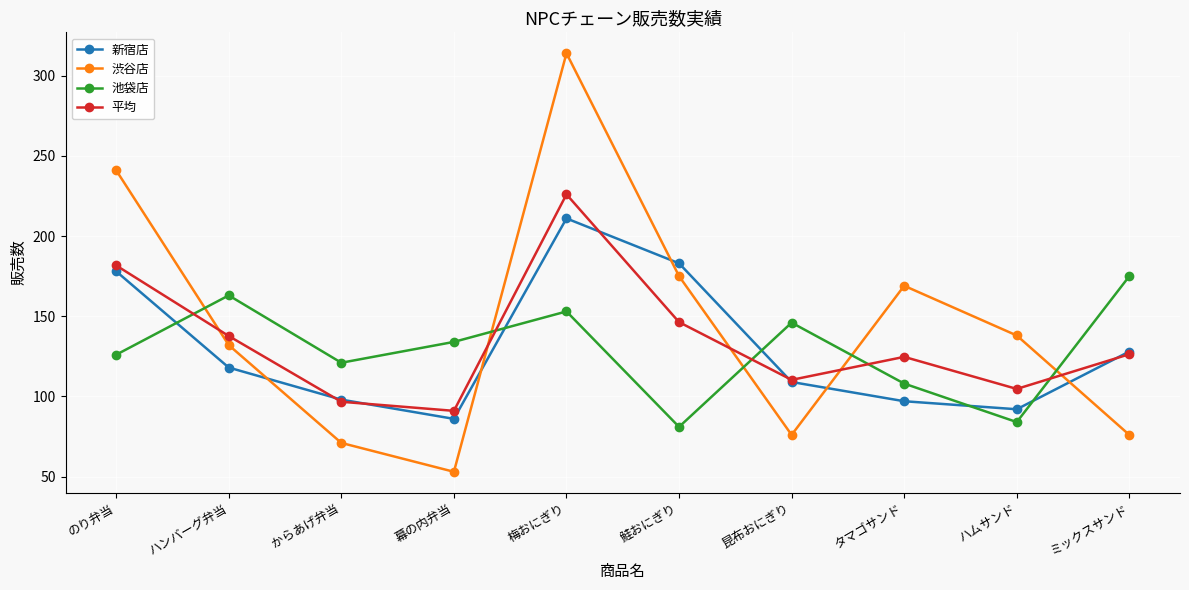

List the series in order of their peak value, highest first.

渋谷店, 平均, 新宿店, 池袋店